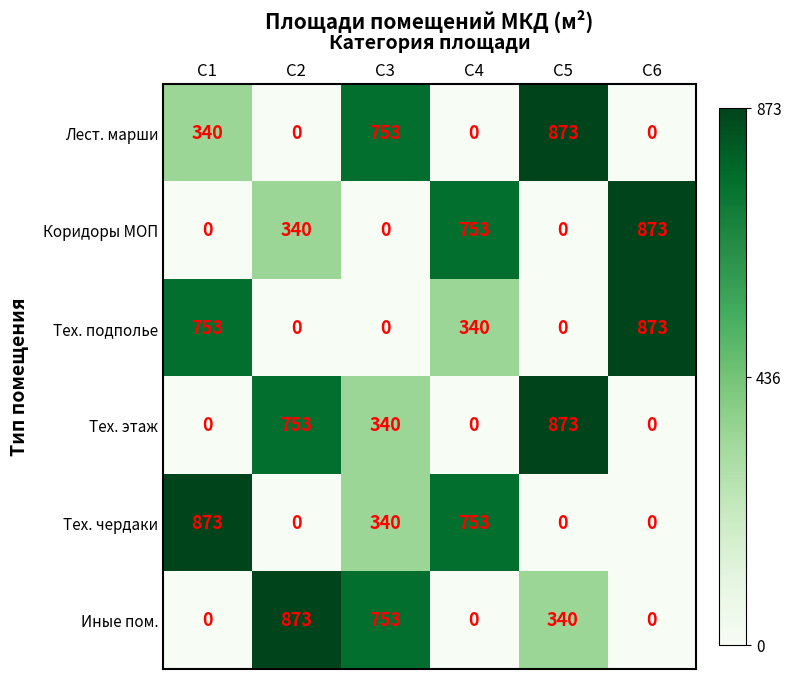

Count the number of categories in the chart.

6